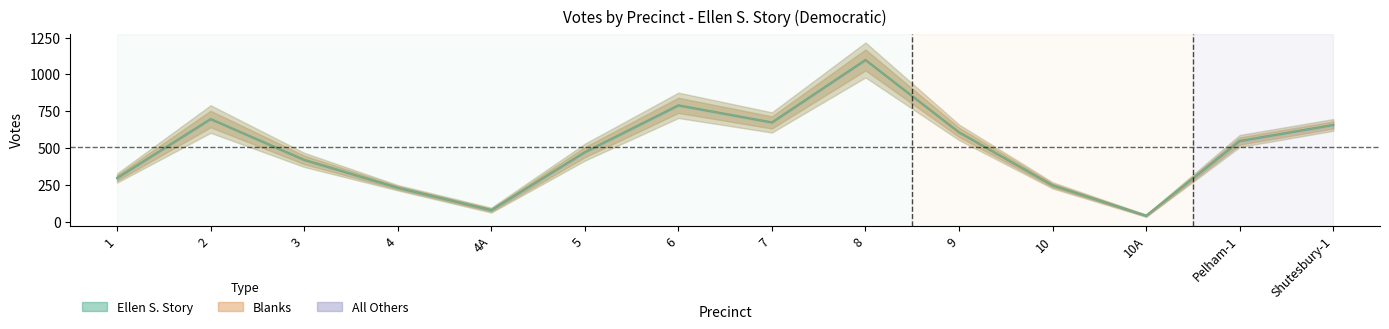

Rank the series at 10A from lowest to highest value.

Ellen S. Story, Blanks